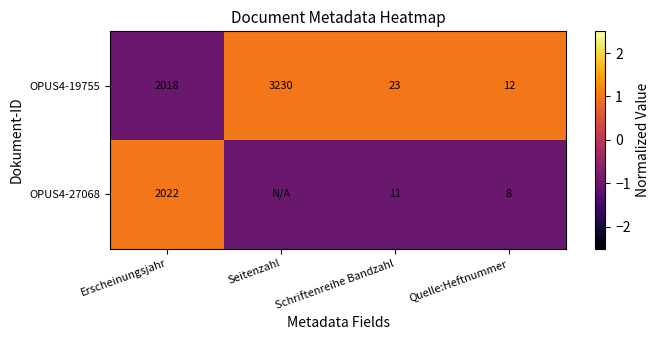

Is the value of OPUS4-27068 at Erscheinungsjahr greater than the value of OPUS4-19755 at Schriftenreihe Bandzahl?

Yes